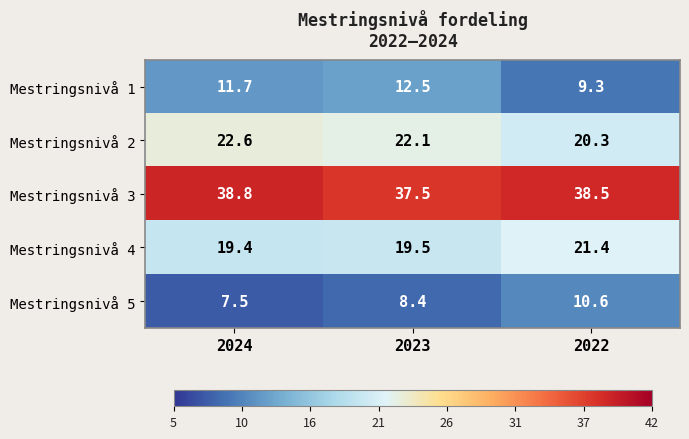

How many data points does each series have?

3